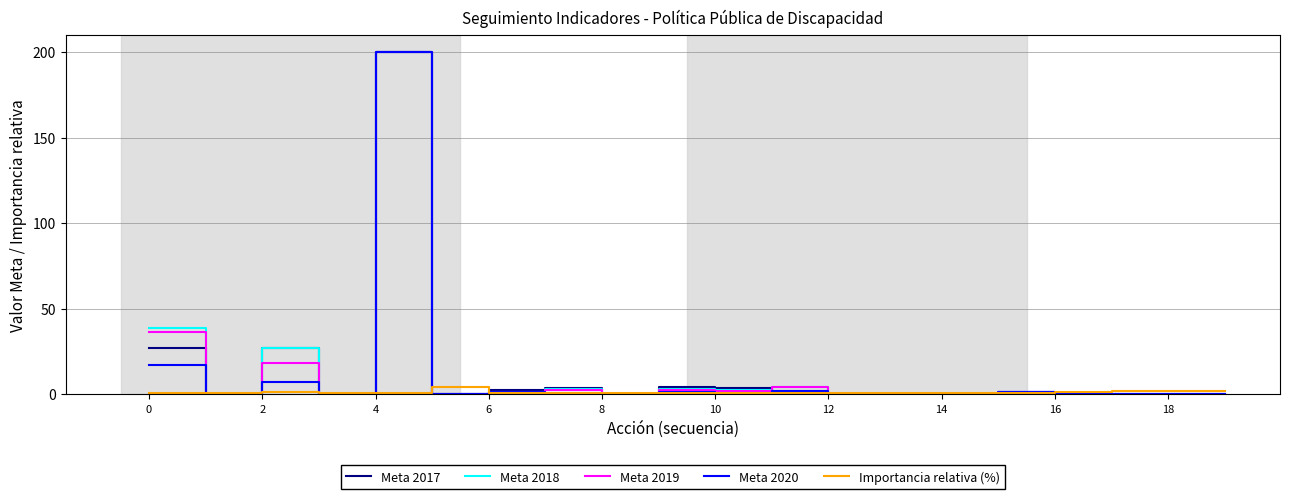

What is the maximum value shown in the chart?

200.0